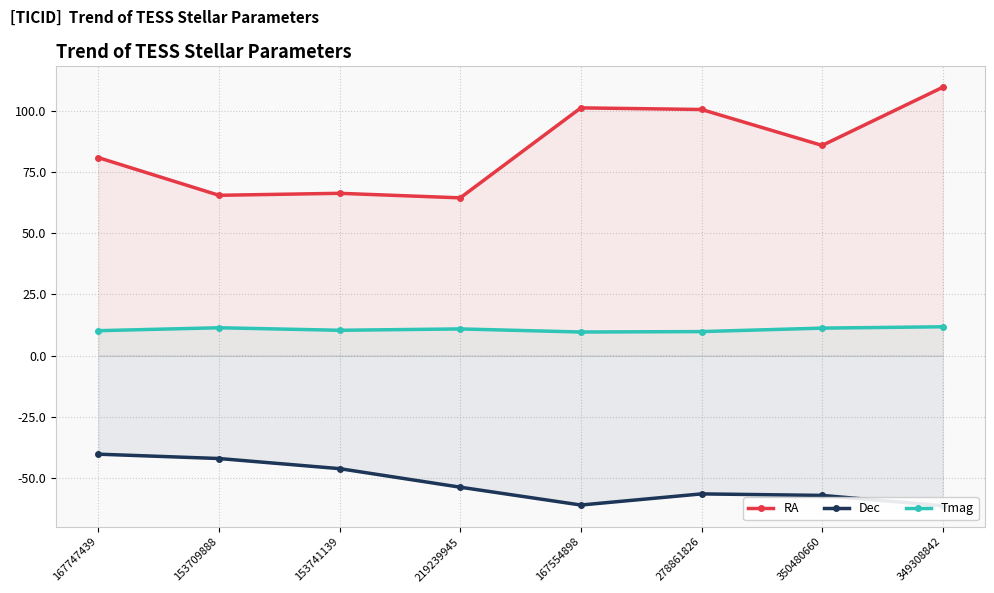

What is the sum of the Tmag values at 153741139 and 349308842?

22.2